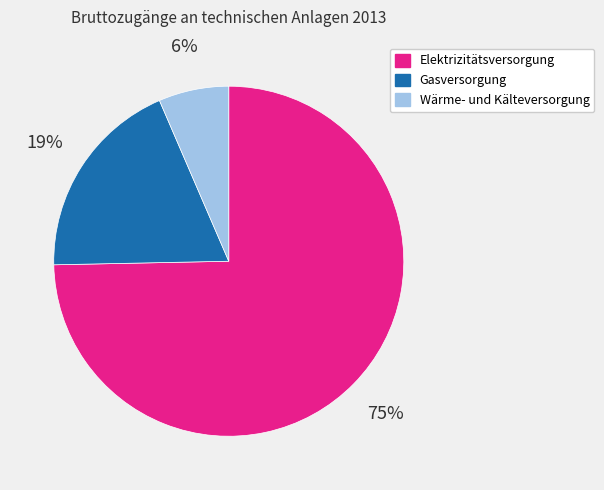

To the nearest percent, what percentage of the pie is Wärme- und Kälteversorgung?

6%